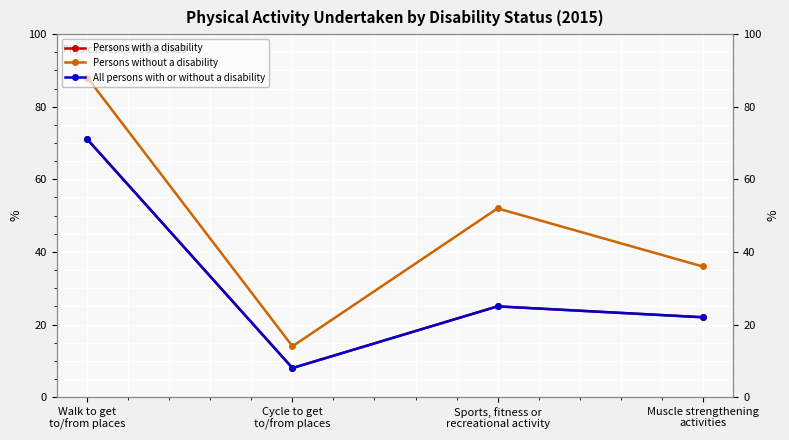

Reading right to left, transcribe all the data shown in this chart.

Persons with a disability: Muscle strengthening
activities=22	Sports, fitness or
recreational activity=25	Cycle to get
to/from places=8	Walk to get
to/from places=71
Persons without a disability: Muscle strengthening
activities=36	Sports, fitness or
recreational activity=52	Cycle to get
to/from places=14	Walk to get
to/from places=88
All persons with or without a disability: Muscle strengthening
activities=22	Sports, fitness or
recreational activity=25	Cycle to get
to/from places=8	Walk to get
to/from places=71